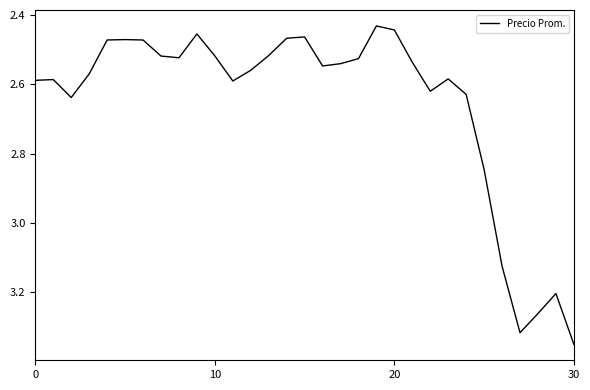

Does the chart display data point markers on the line(s)?

No